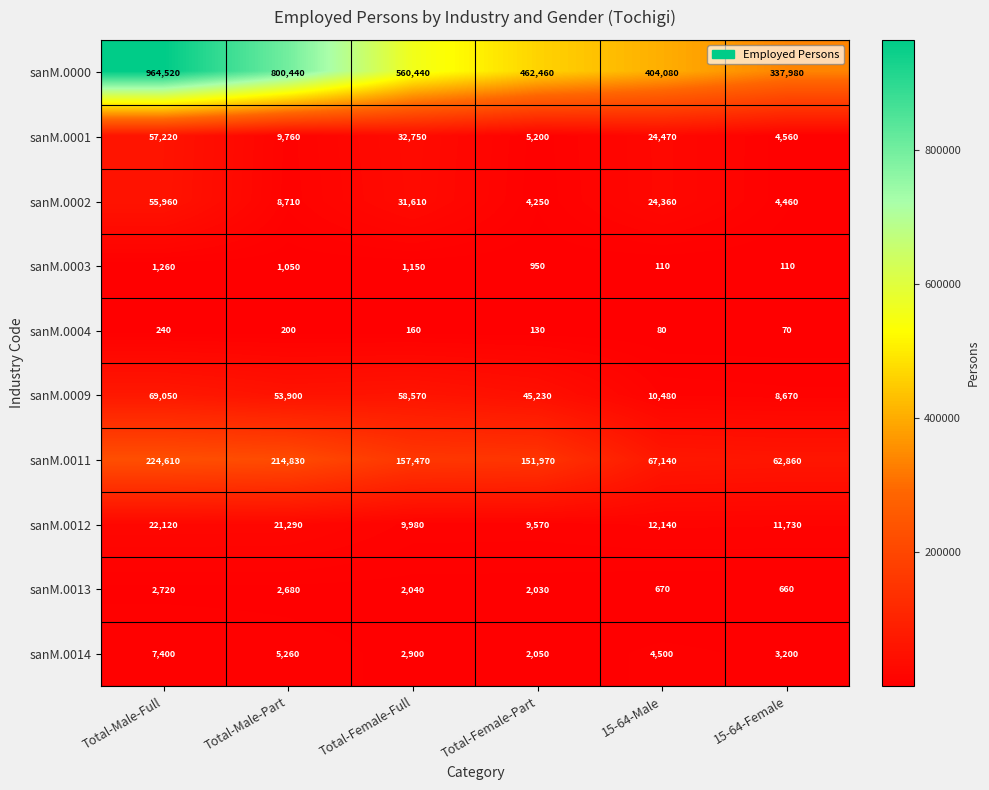

Is it true that sanM.0013 equals 660 at 15-64-Female?

True